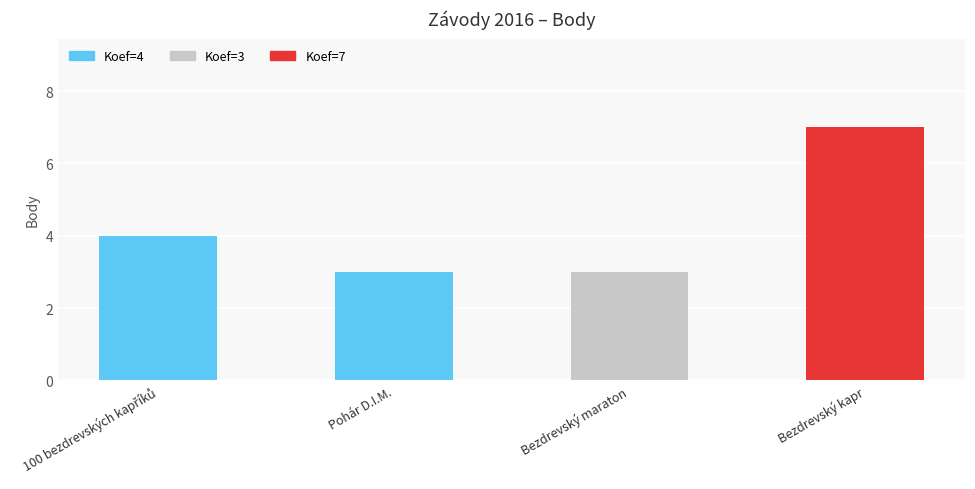

What is the approximate value at Pohár D.I.M.?

3